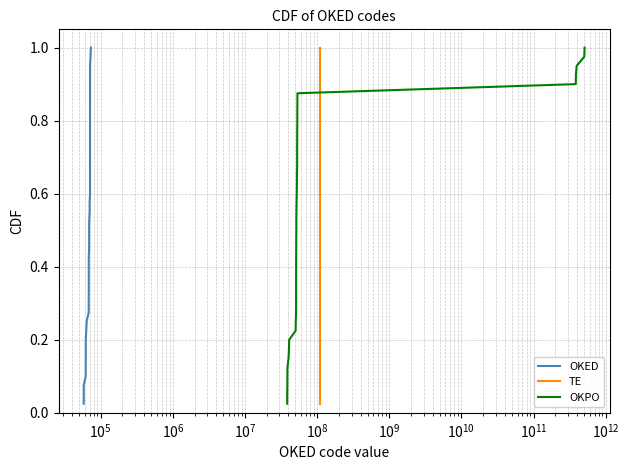

True or false: OKPO and OKED cross at least once.

False